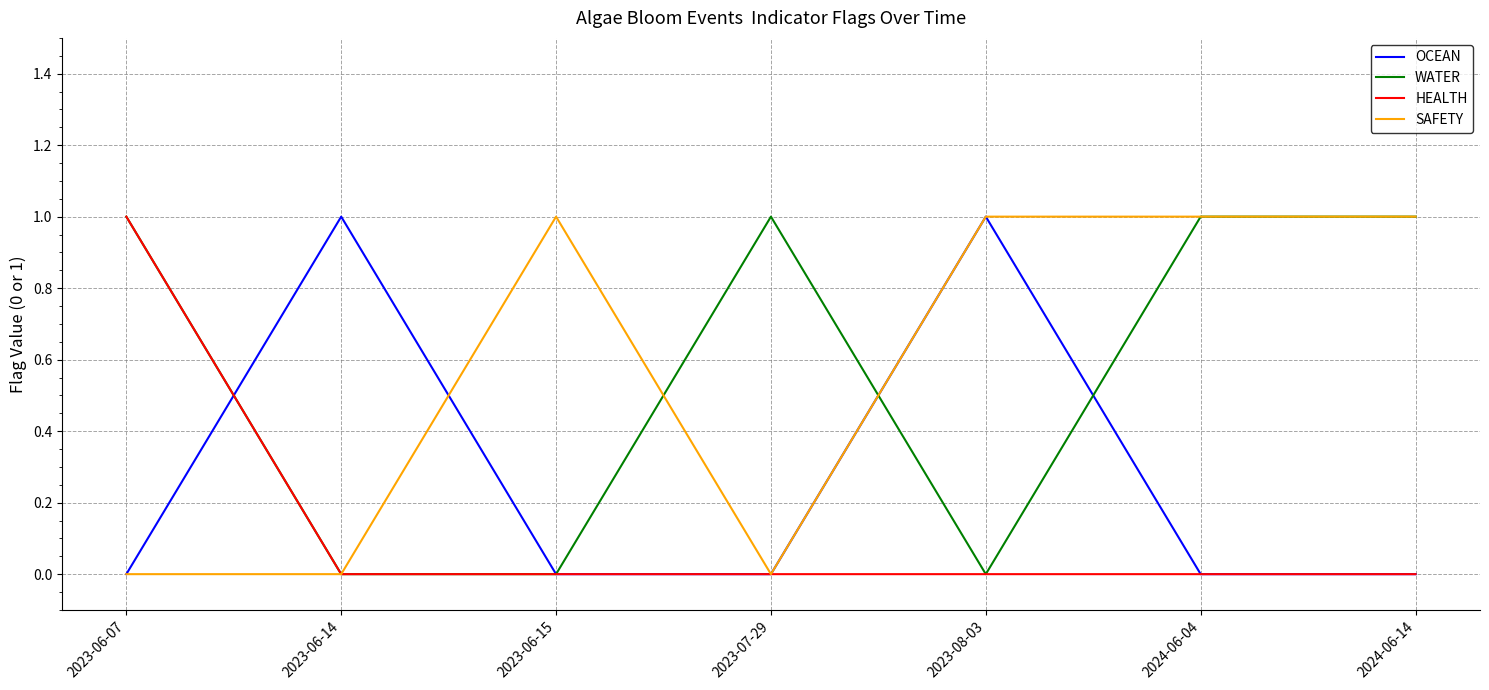

What position from the right is 2024-06-14?

1